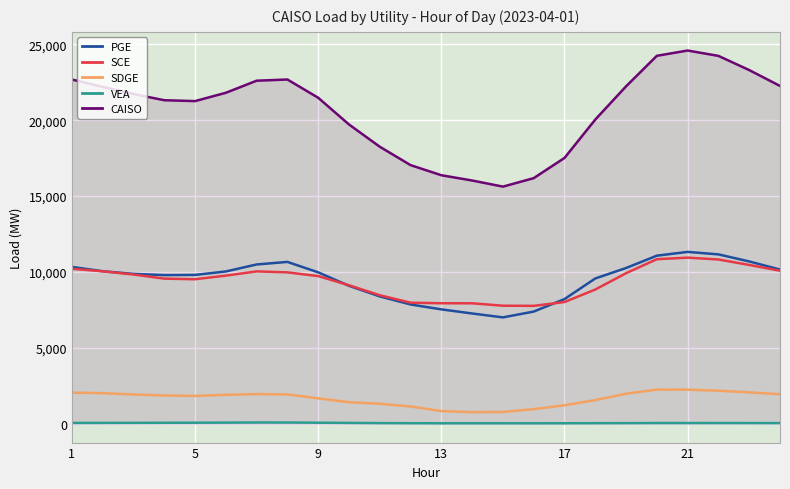

Which series has the widest spread of values?

CAISO